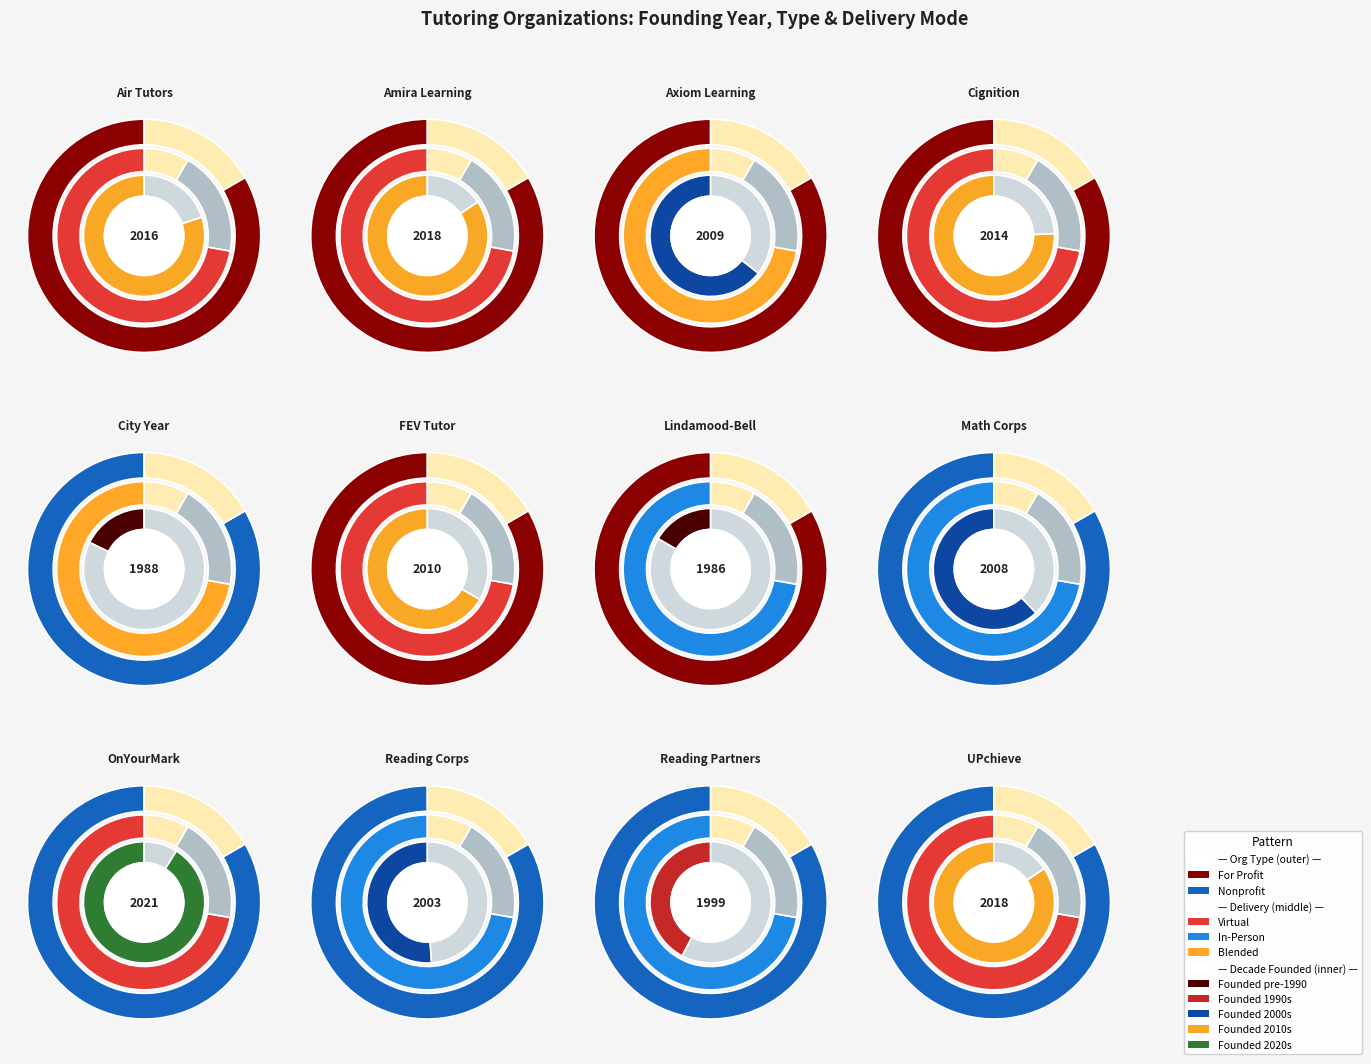

To the nearest percent, what is the average slice percentage?

8%